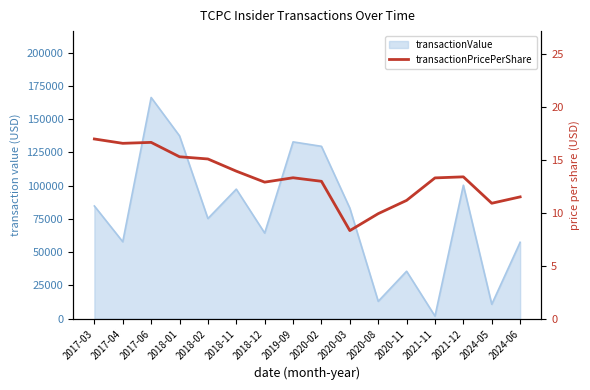

Between 2020-02 and 2019-09, which is larger?

2019-09